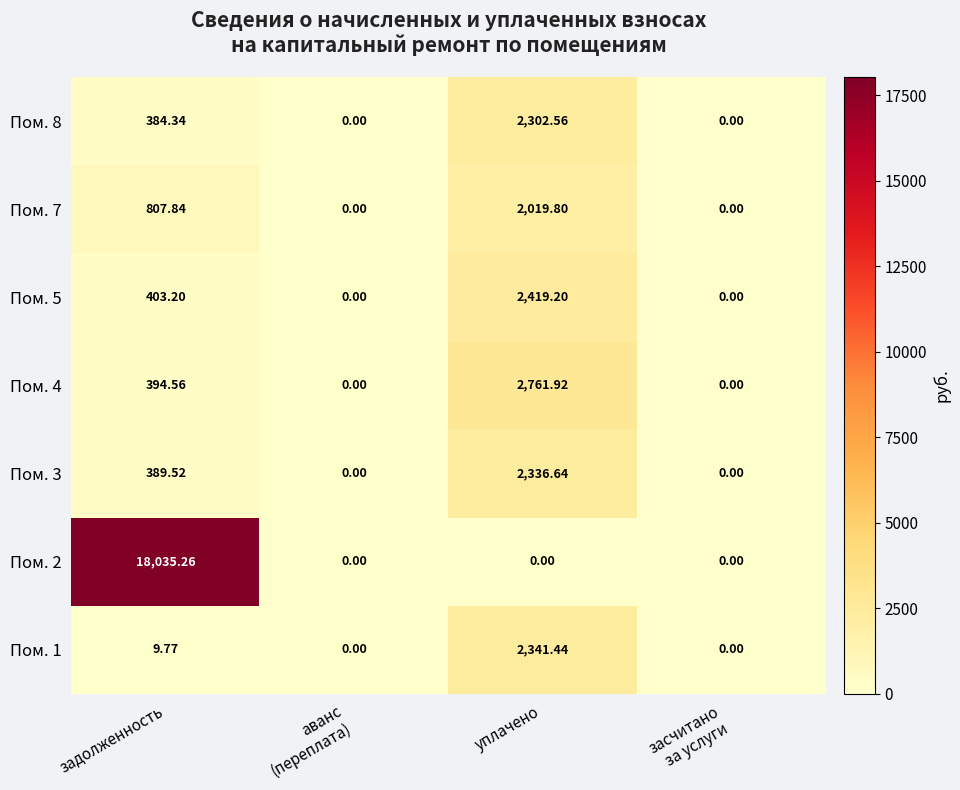

At which category is the sum across all series the highest?

задолженность